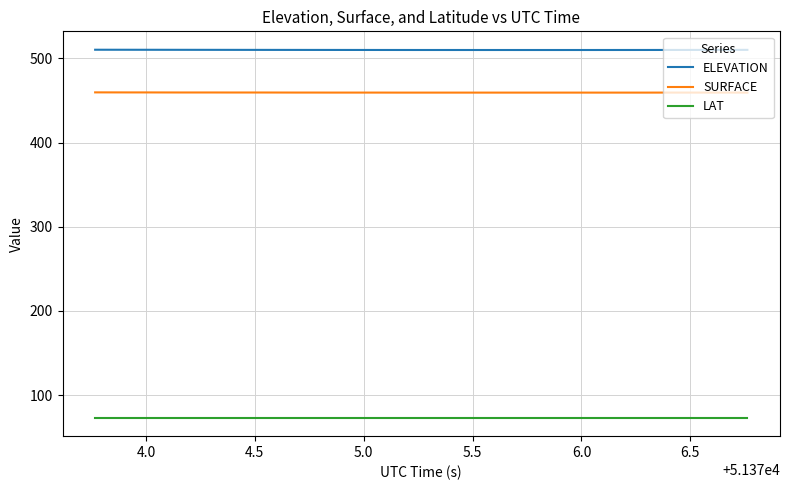

True or false: LAT and SURFACE cross at least once.

False